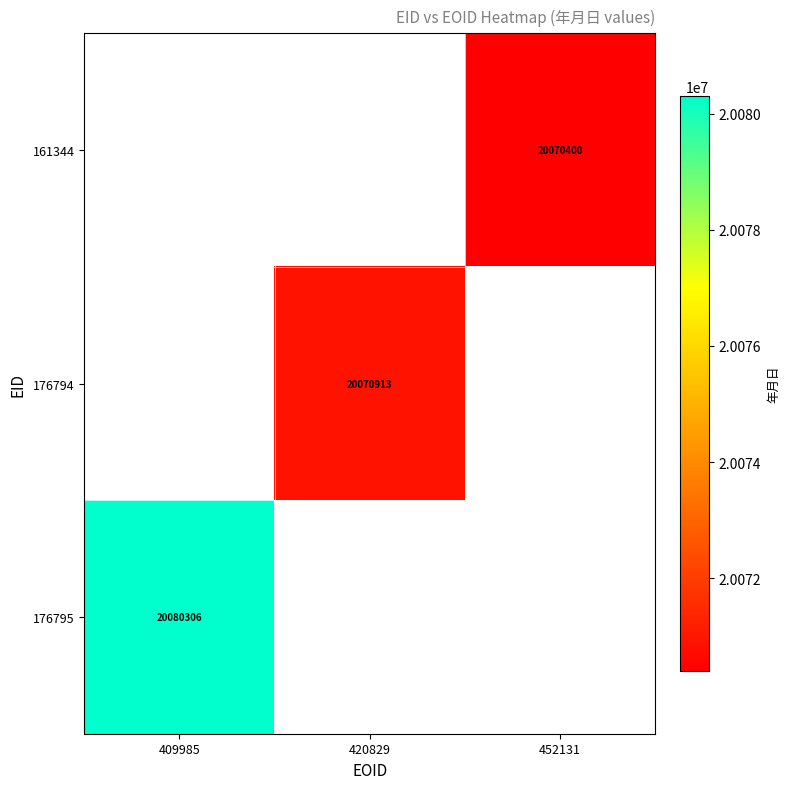

The value of 176794 at 420829 is 20070913. True or false?

True